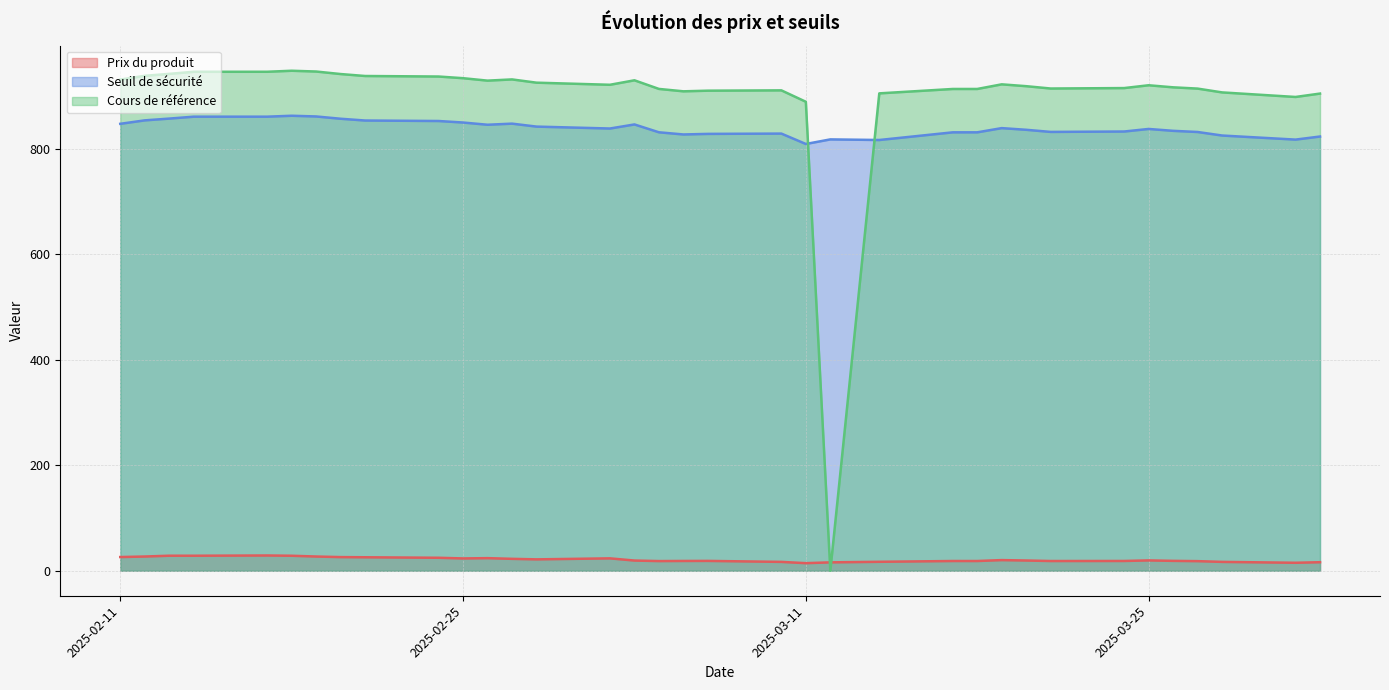

Which series changed the most between 2025-04-01 and 2025-02-11?

Cours de référence